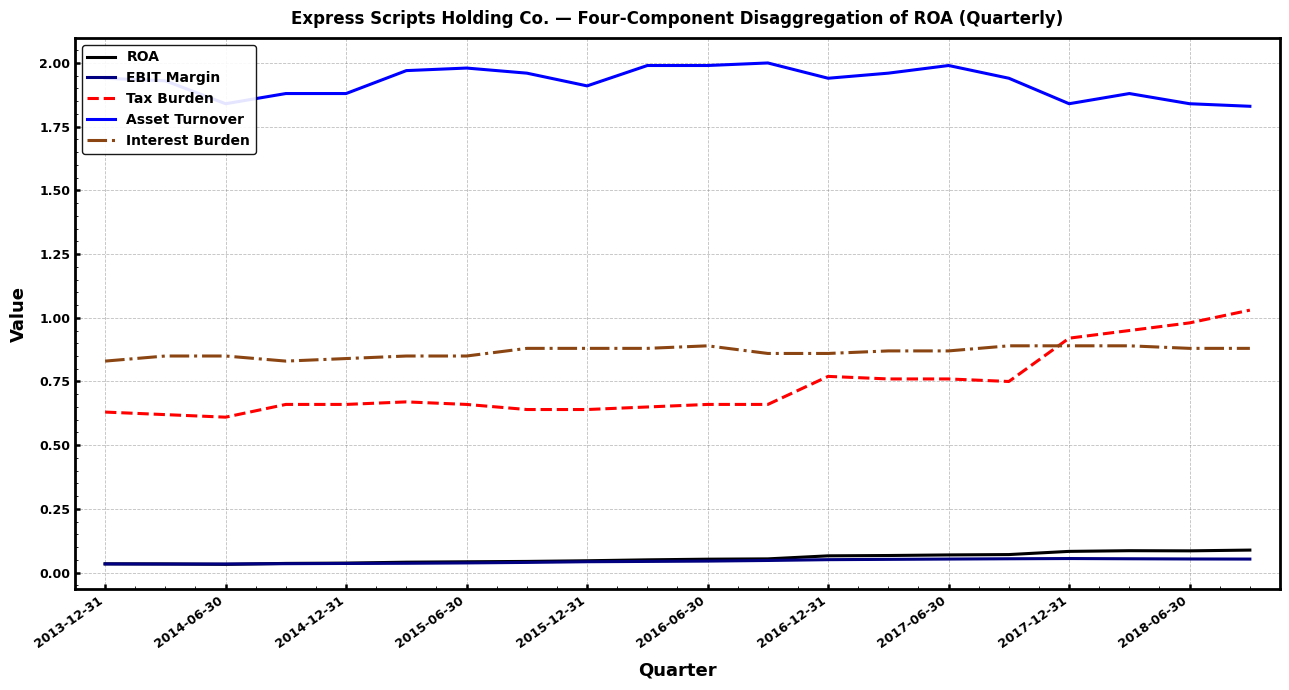

How many lines are shown in the chart?

5